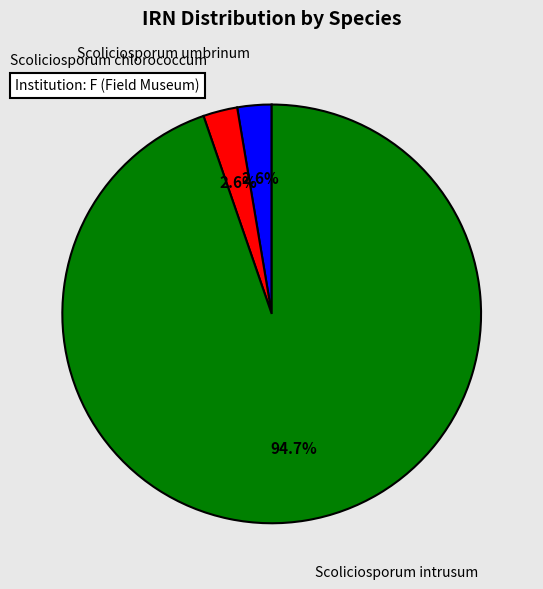

What is the largest slice in the pie chart?

Scoliciosporum intrusum